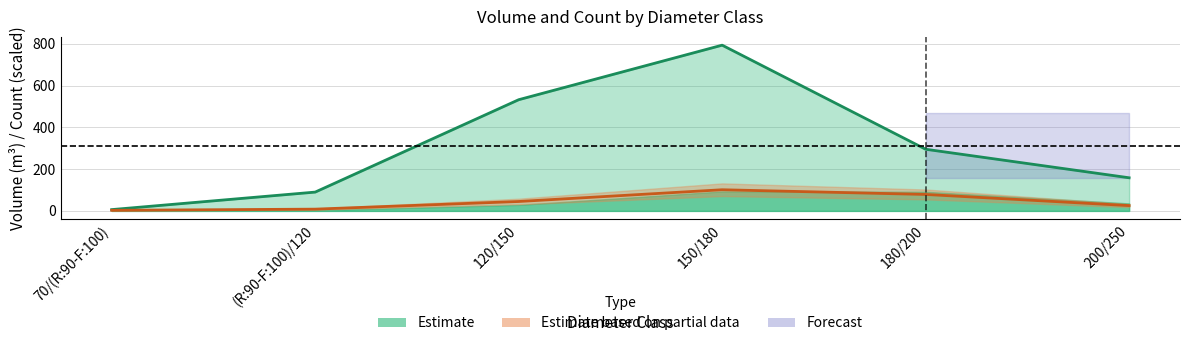

True or false: BORDURE_produit_nbre and NORMAL_produit_vtgr intersect in this chart.

False